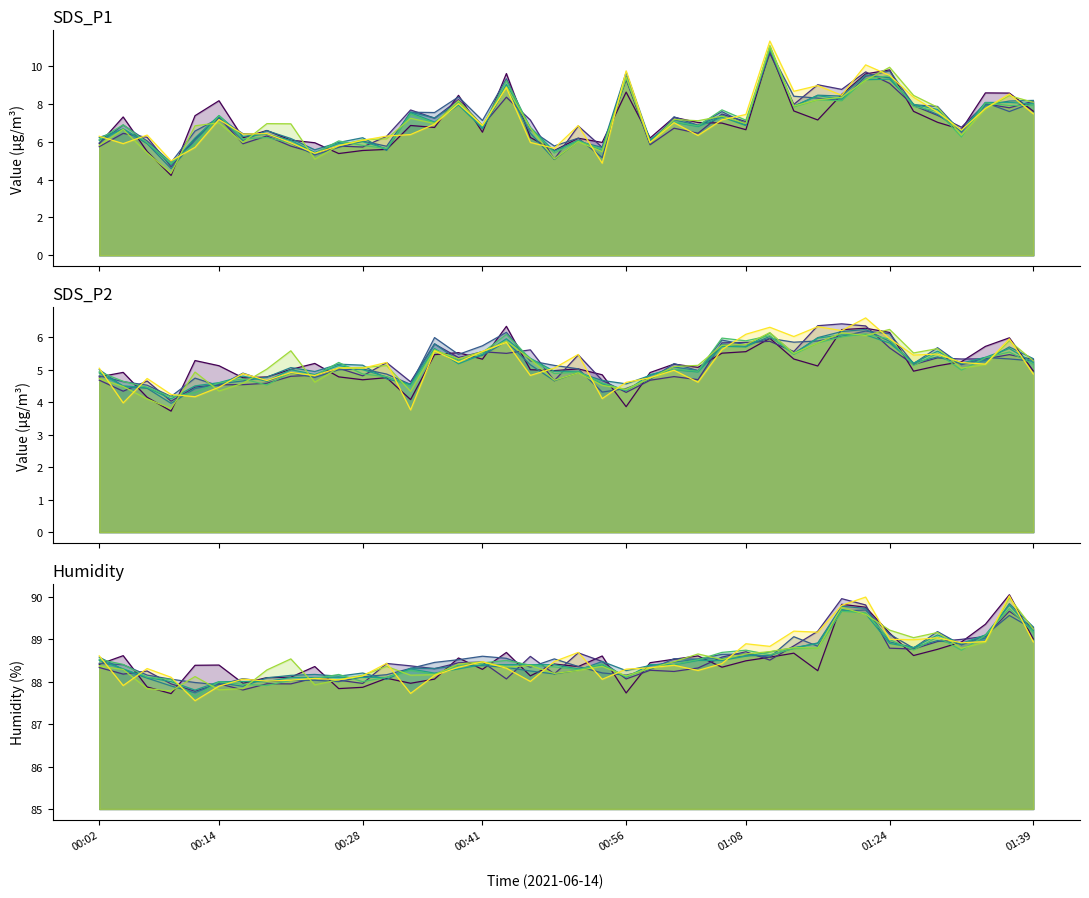

True or false: SDS_P2 and Humidity cross at least once.

False